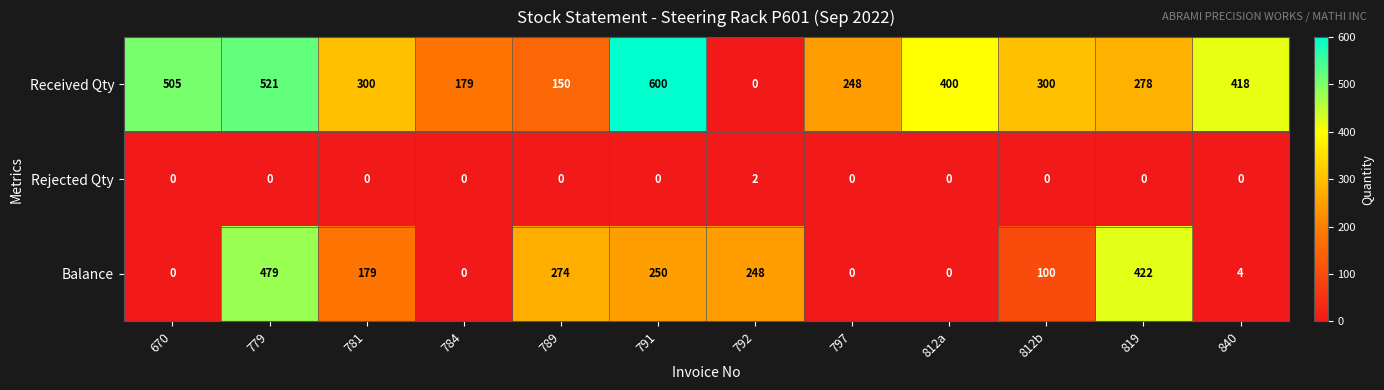

Which label corresponds to the largest value in the chart?

791